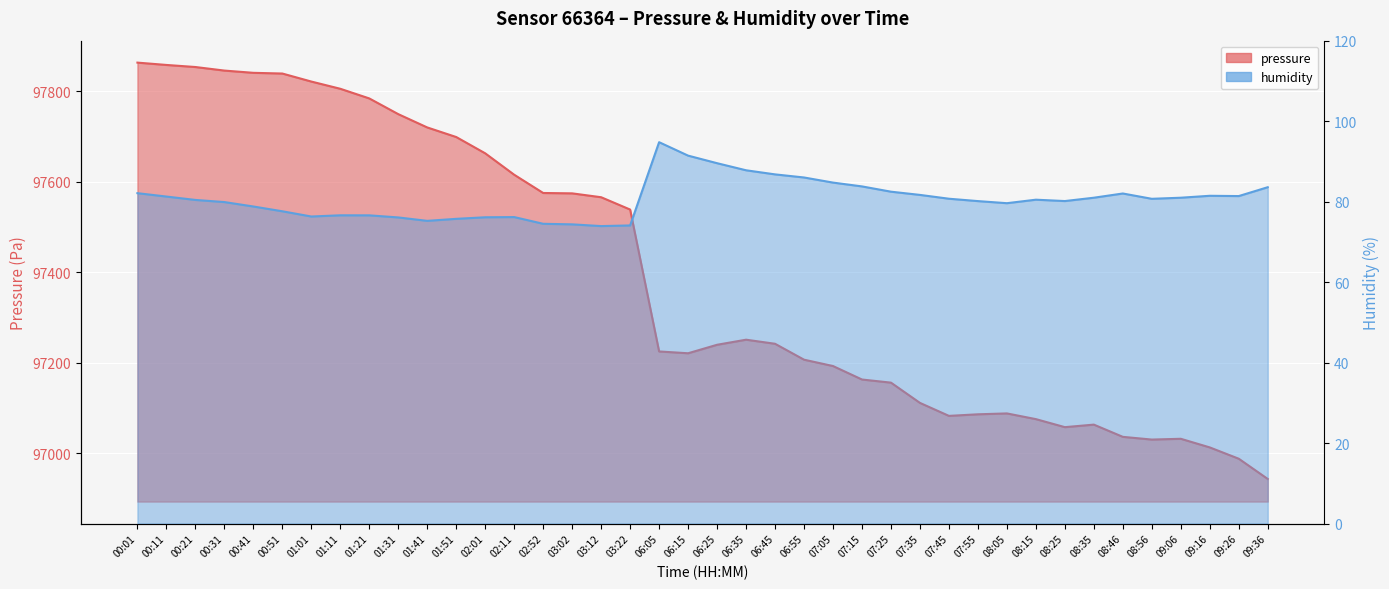

True or false: humidity has a value of 76.2 at 02:11.

True